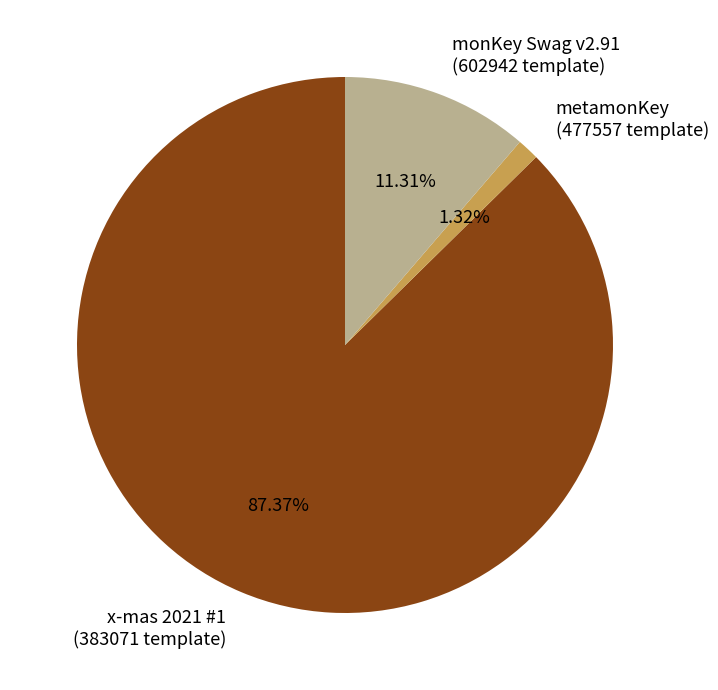

Count the number of slices in the pie.

3